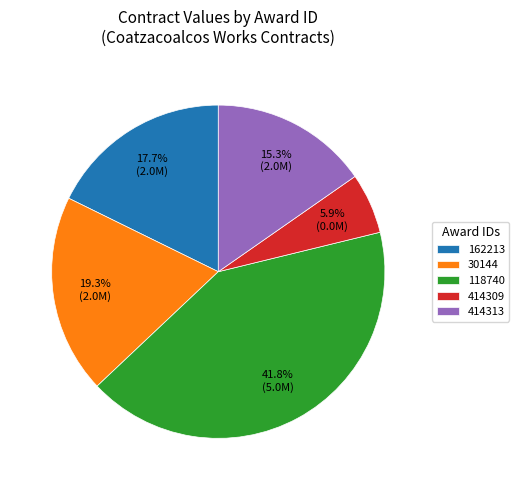

What is the largest slice in the pie chart?

118740